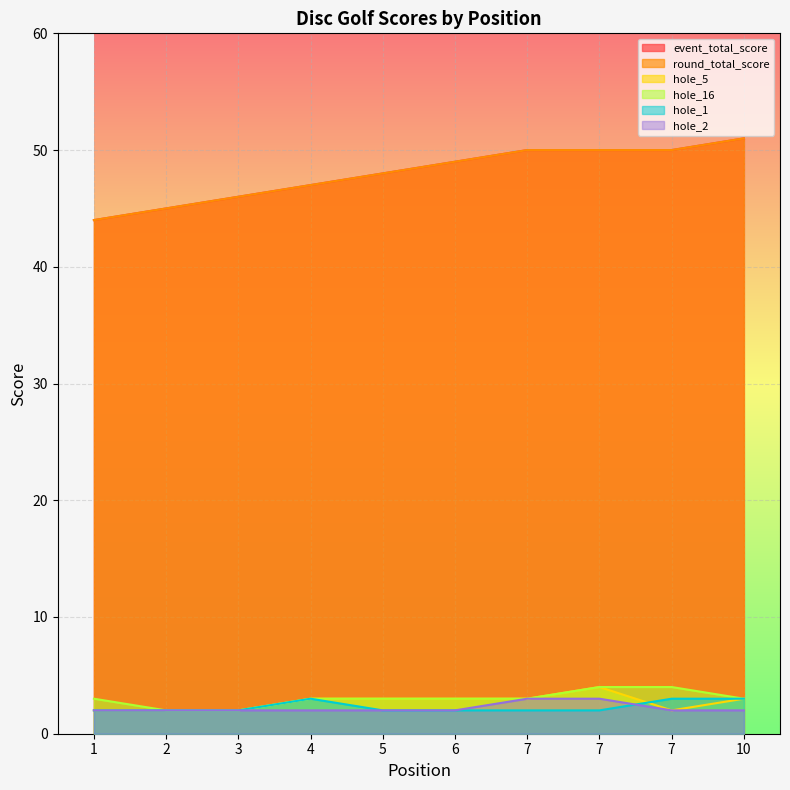

What is the minimum value for hole_2?

2